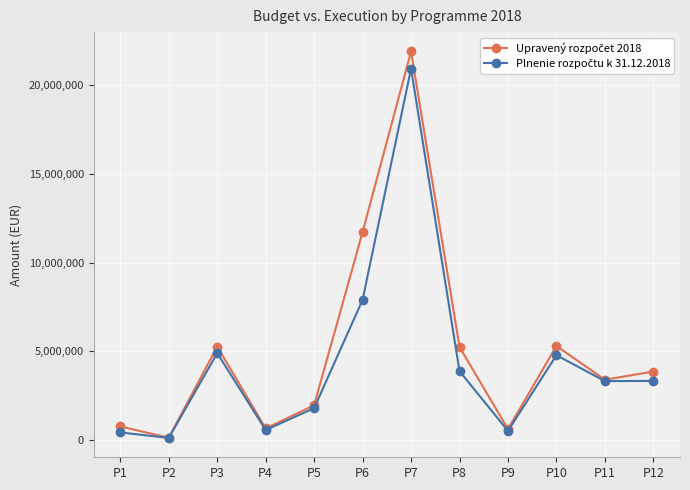

Which label corresponds to the largest value in the chart?

P7